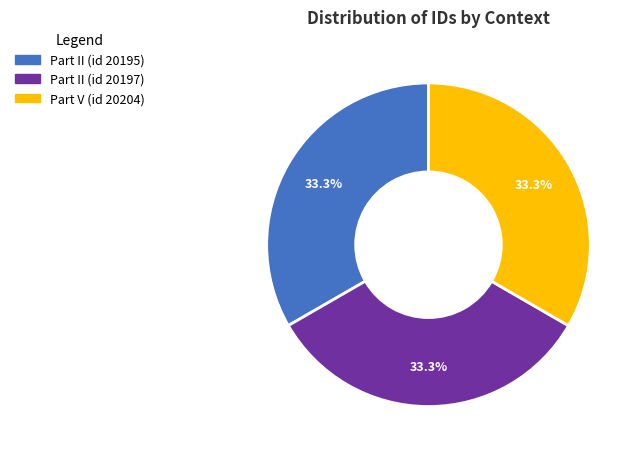

True or false: Part II (id 20195) accounts for 33% of the total.

True